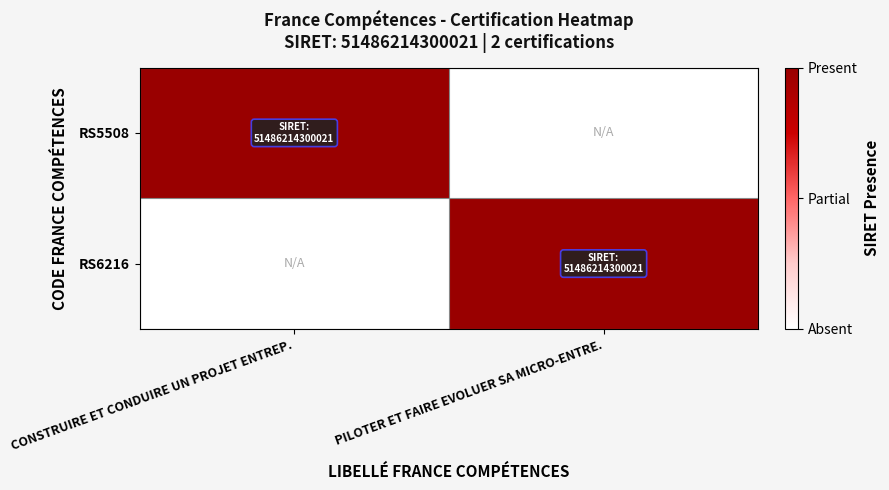

At which category is the sum across all series the highest?

CONSTRUIRE ET CONDUIRE UN PROJET ENTREP.